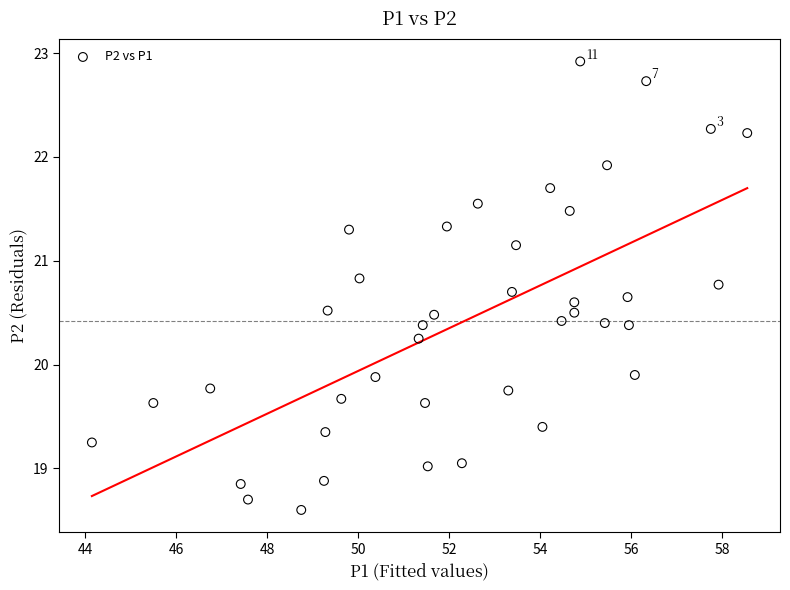

What is the range of Y values (max minus min)?

4.3